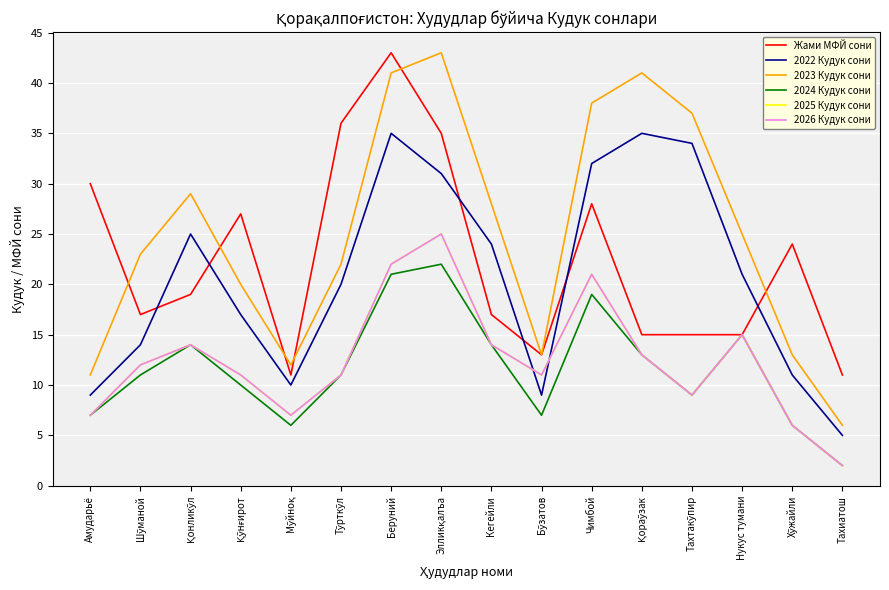

Which series has the largest total across all categories?

2023 Кудук сони